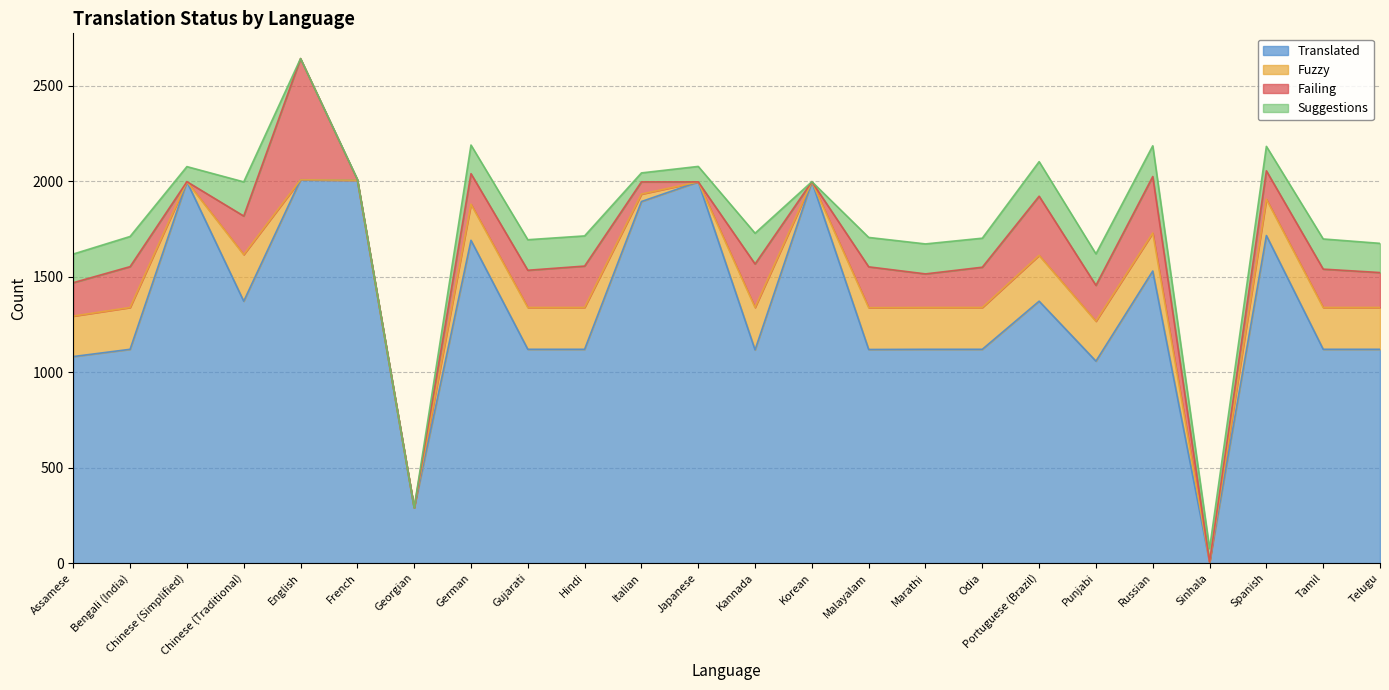

At Russian, list the series in order from smallest to largest.

suggestions, fuzzy, failing, translated